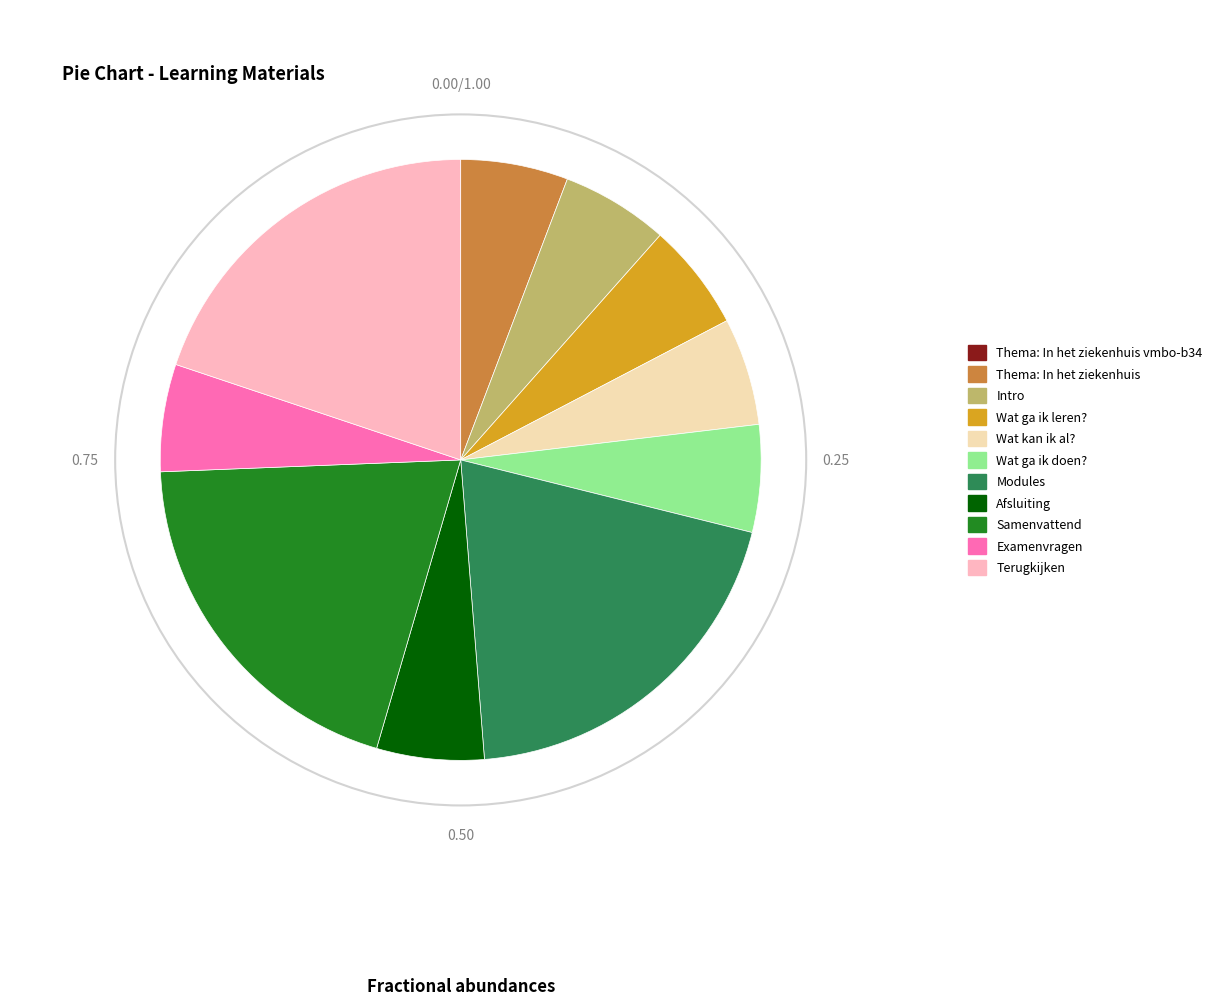

Does any single category account for the majority?

No